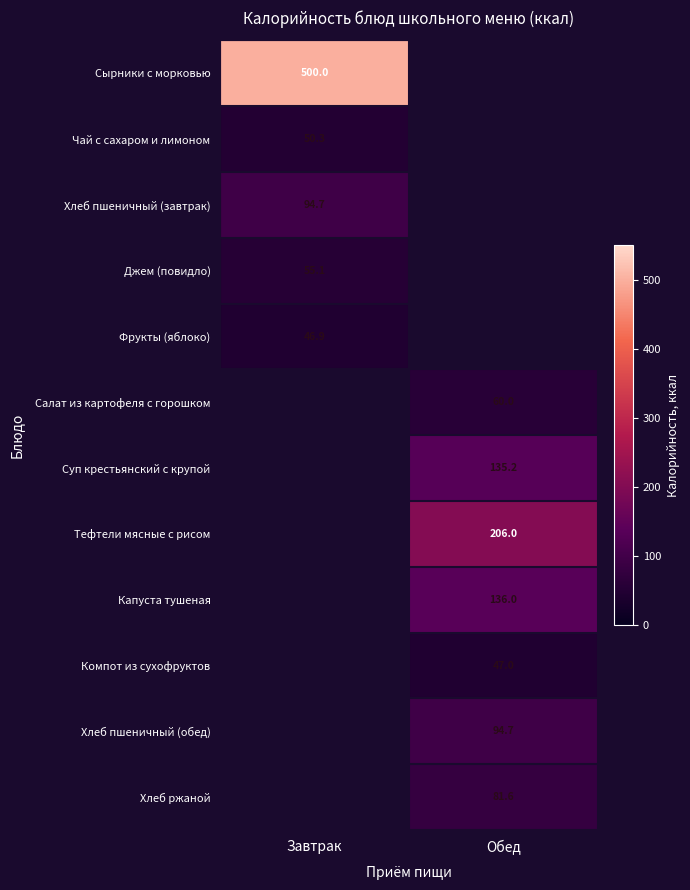

How many categories are shown in the chart?

2